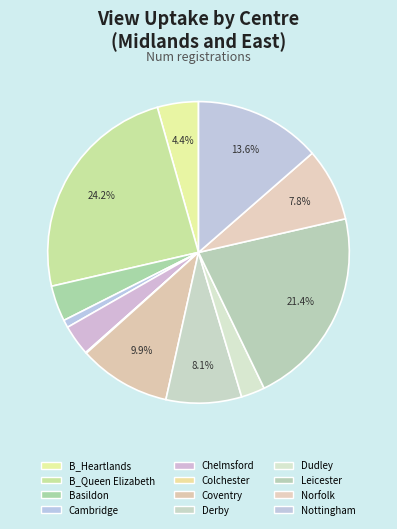

What percentage is the Basildon slice, to the nearest percent?

4%